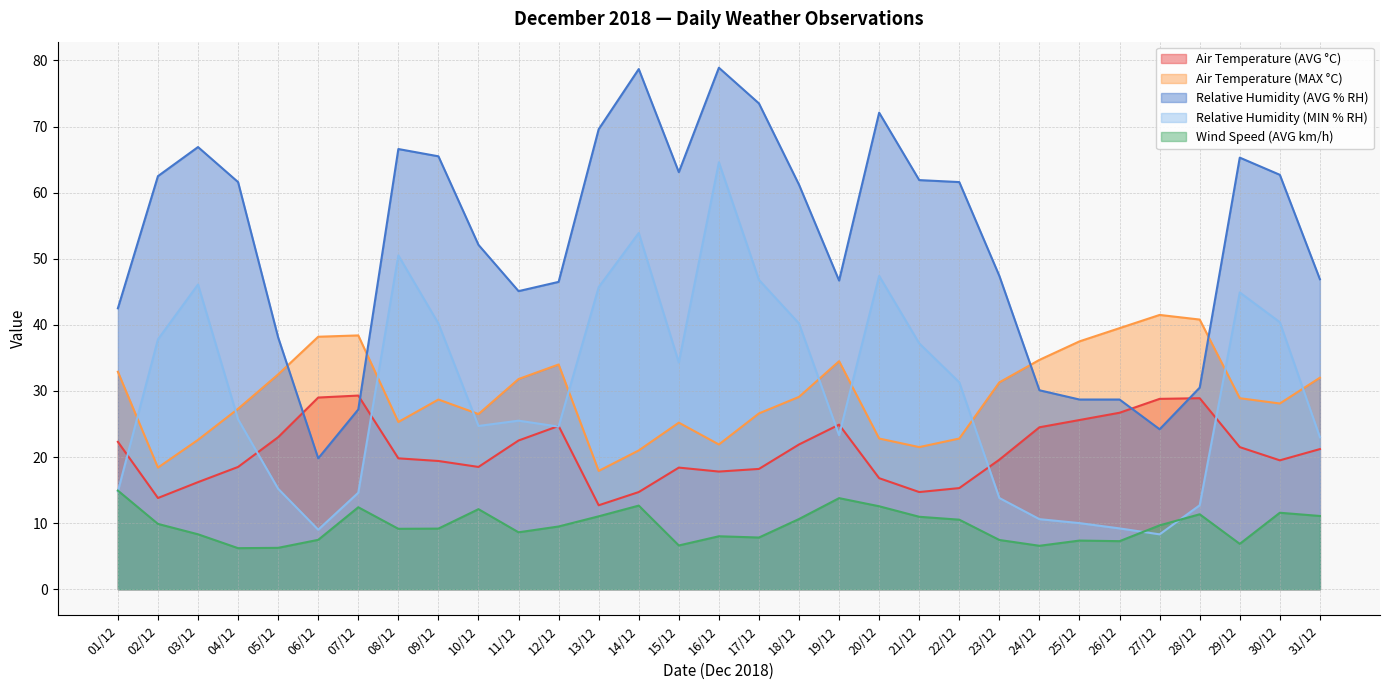

Which category has the highest value across all series?

16/12